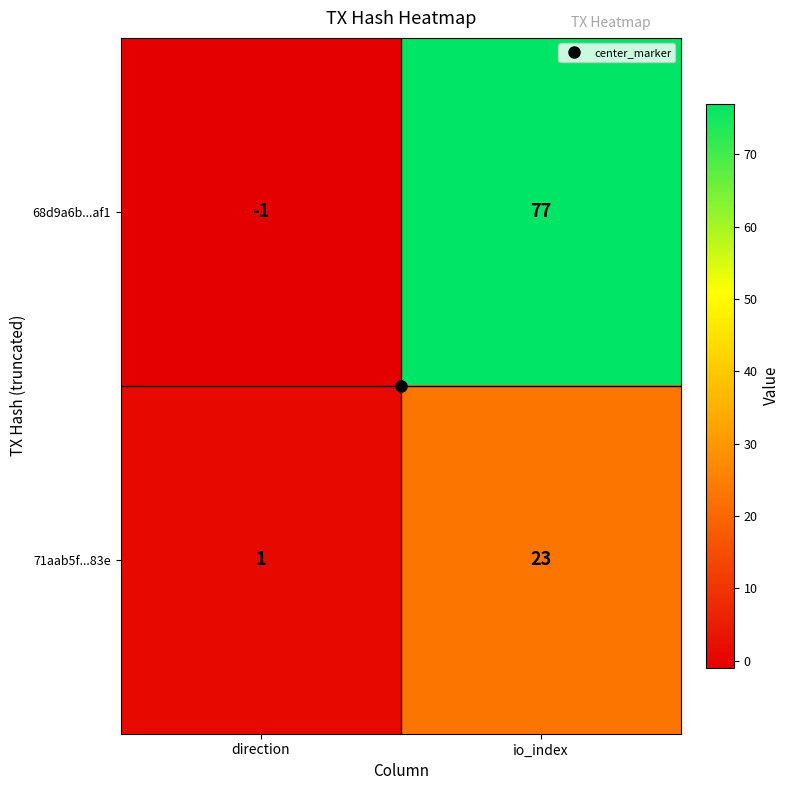

Between direction and io_index, which series saw the biggest shift?

68d9a6b...af1